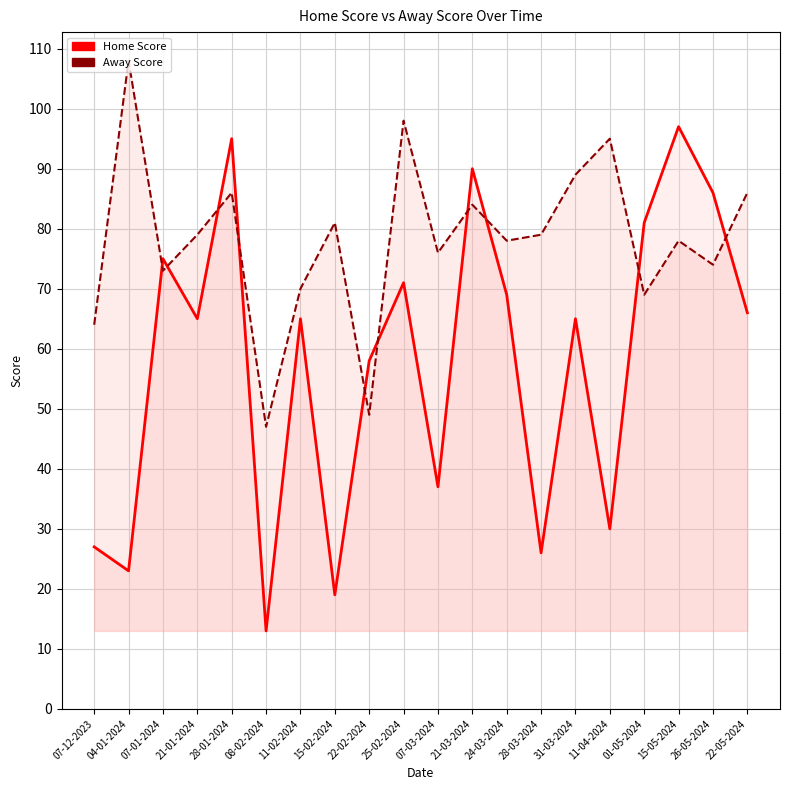

At which label does Home Score first exceed 65?

07-01-2024